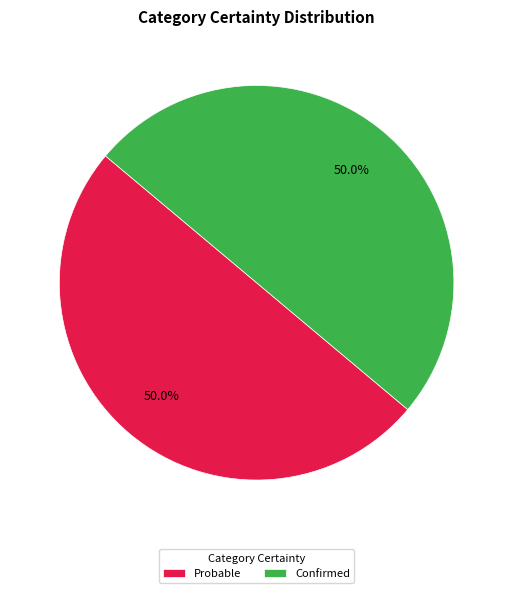

Approximately how many times larger is the value at Confirmed compared to Probable?

1.0